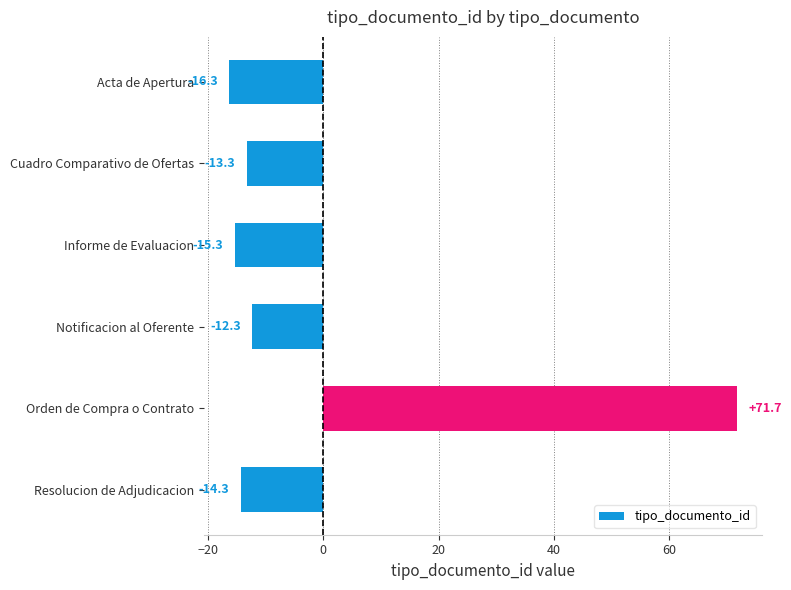

What position from the top is Resolucion de Adjudicacion?

6